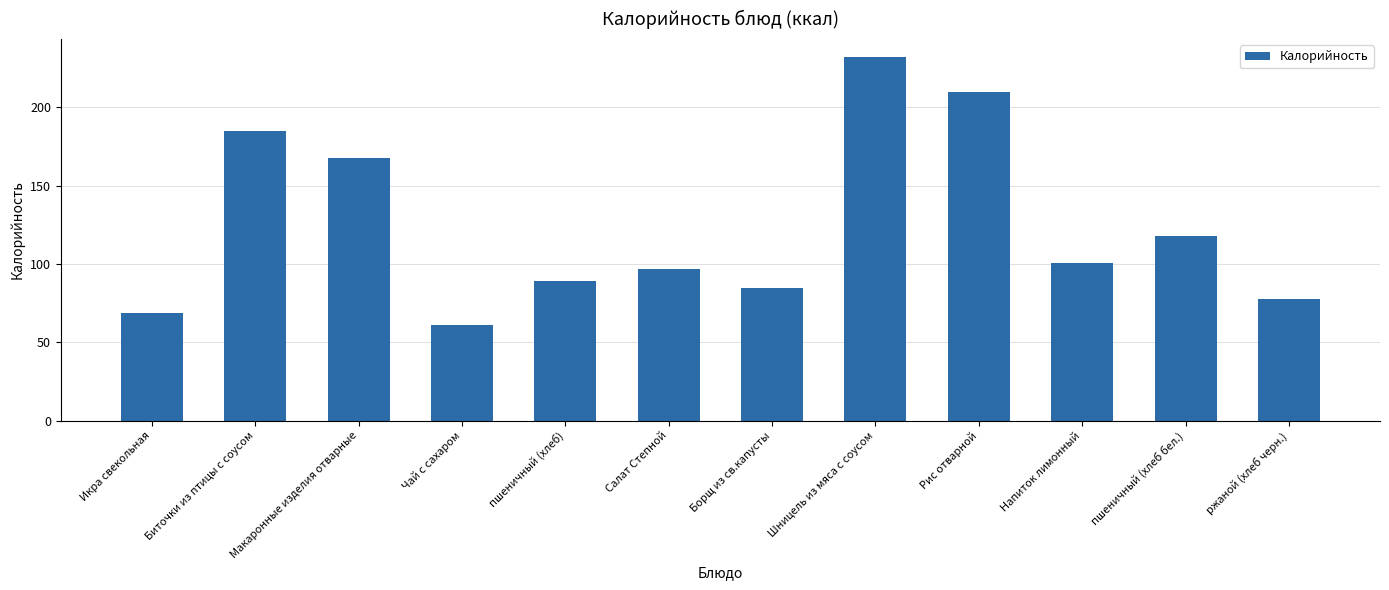

What is the sum of the values at Борщ из св.капусты and Шницель из мяса с соусом?

317